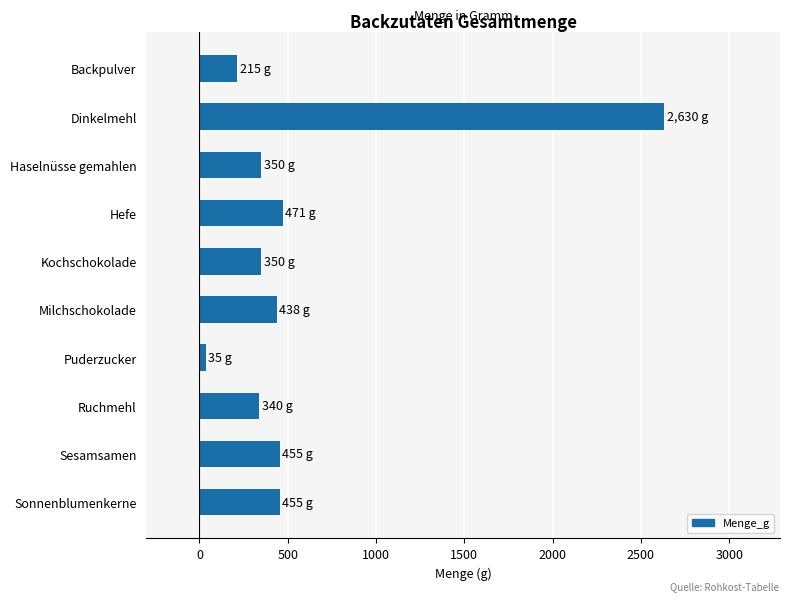

Does the chart contain any negative values?

No